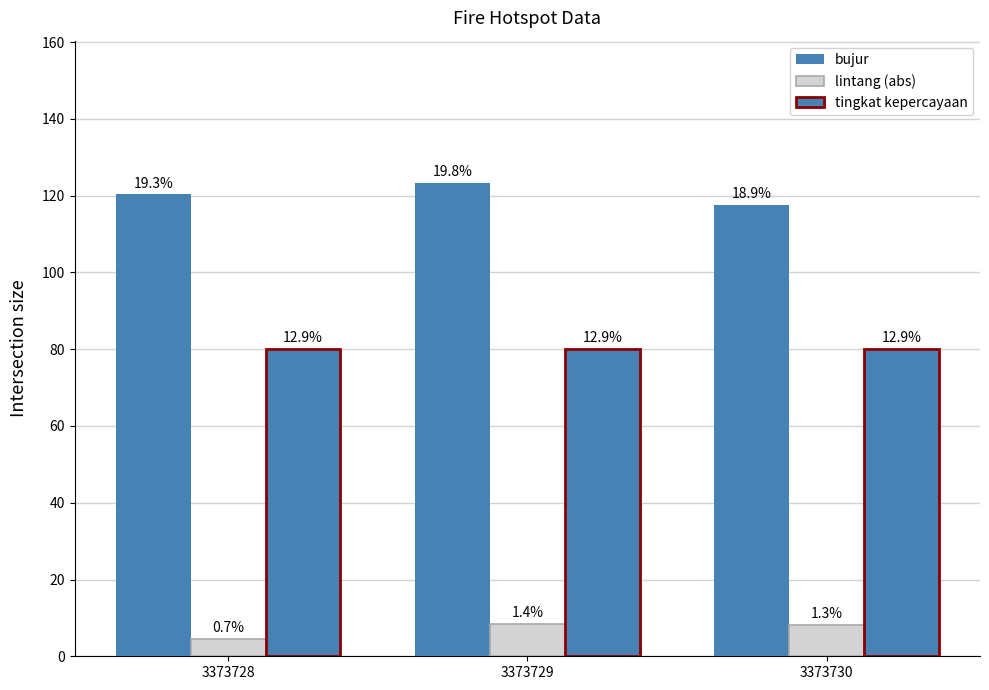

How many groups of bars are there?

3